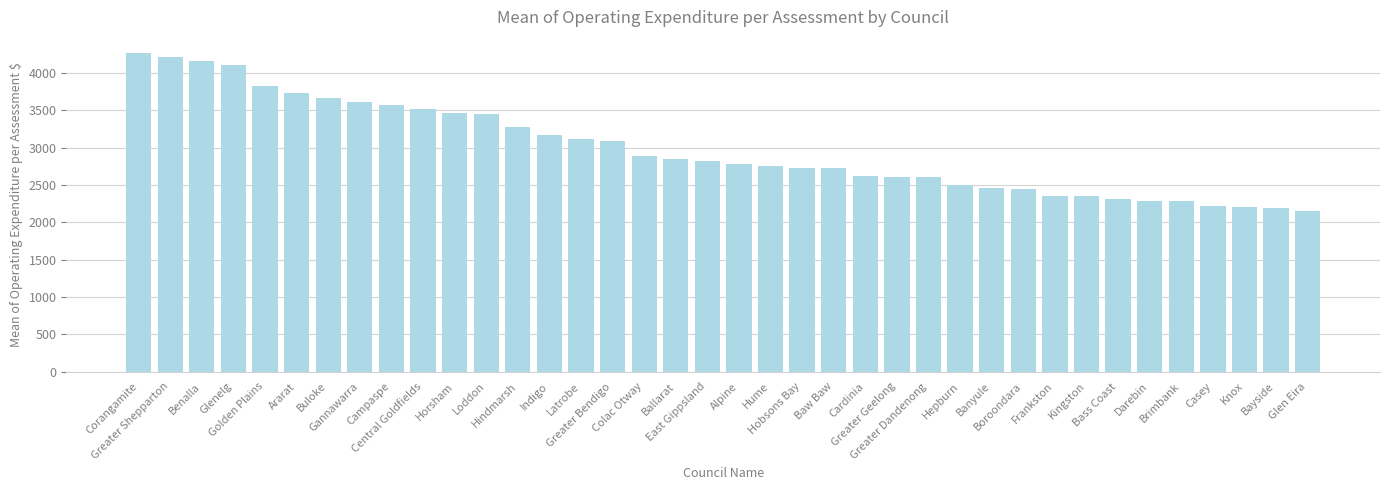

What is the label of the 33rd bar from the left?

Darebin